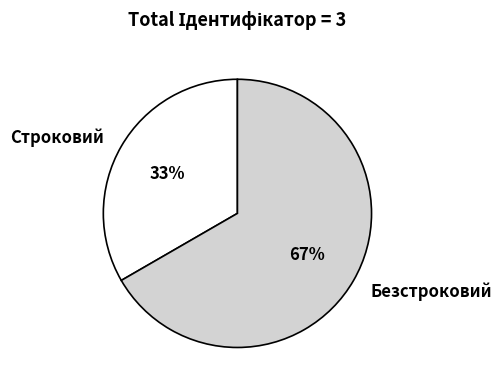

Does Строковий account for over 50% of the chart?

No